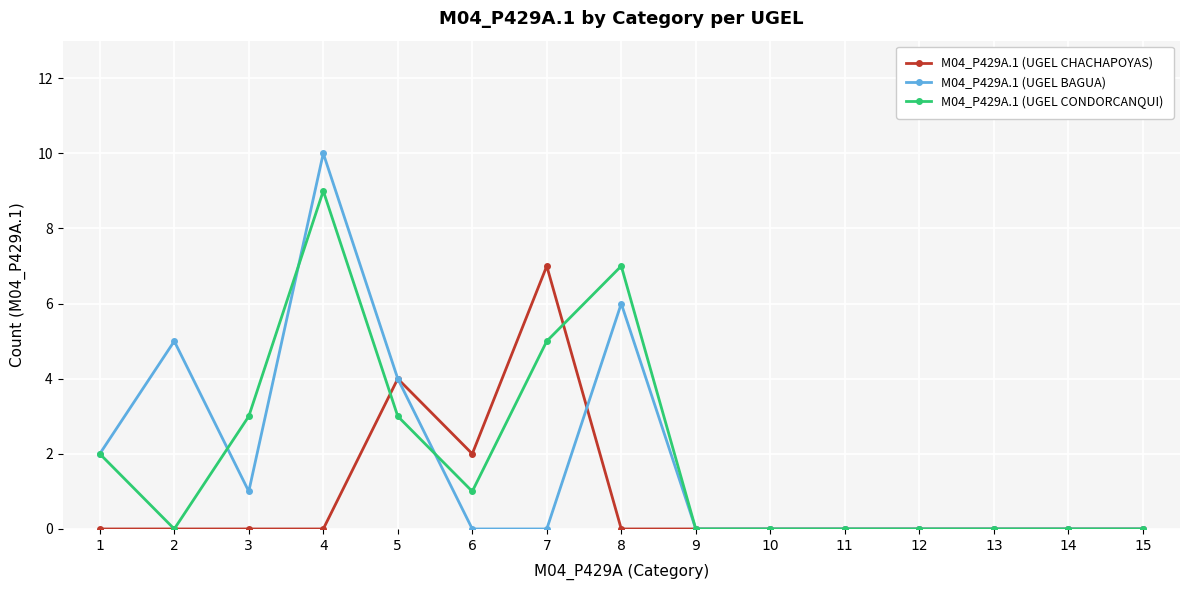

True or false: M04_P429A.1 (UGEL CHACHAPOYAS) has more than 0 points higher than both neighbors.

True